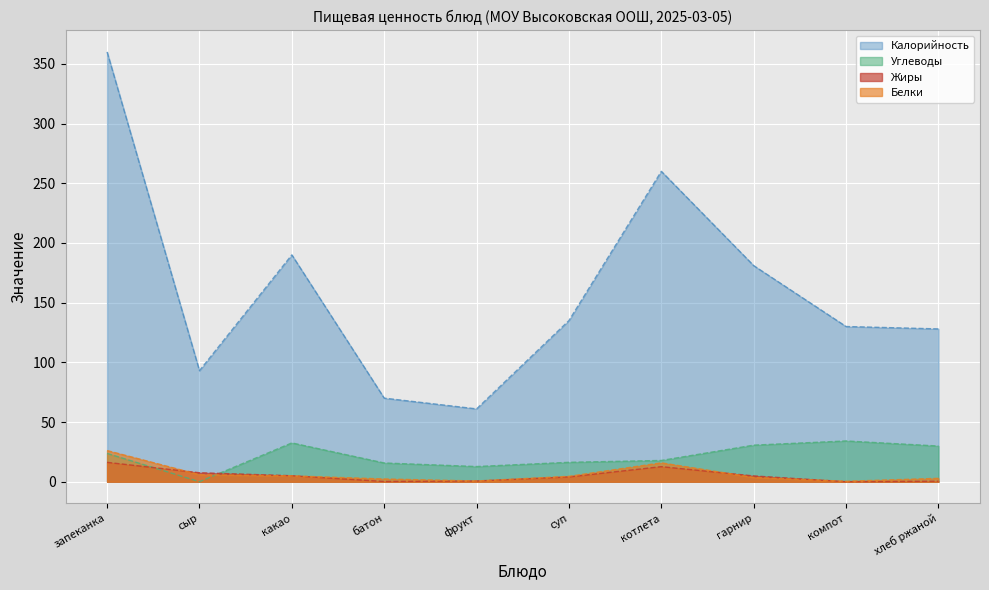

Which series has the largest total across all categories?

Калорийность